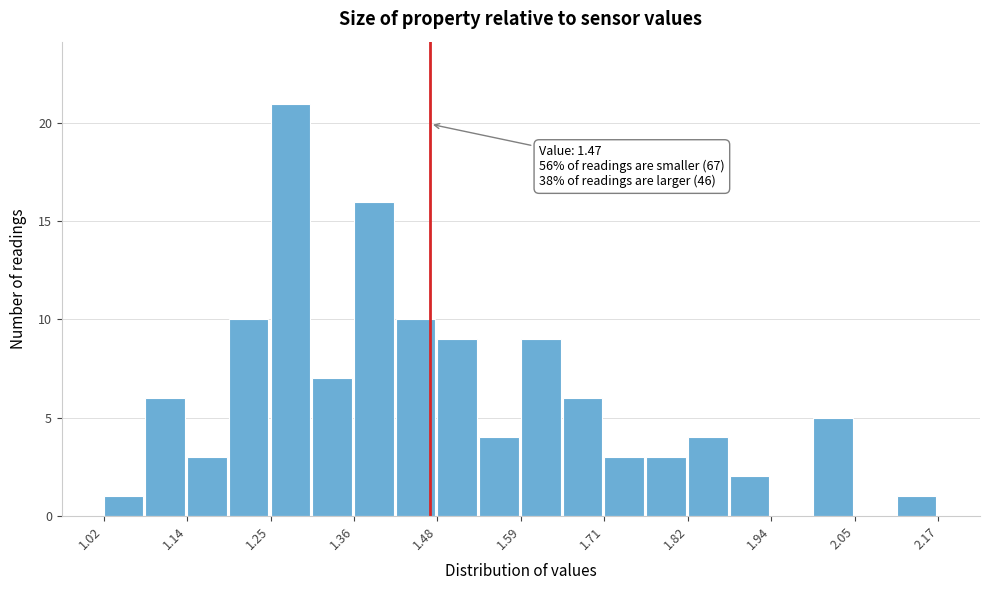

Read against the x-axis, roughly where is the centre of the tallest bar?

1.28